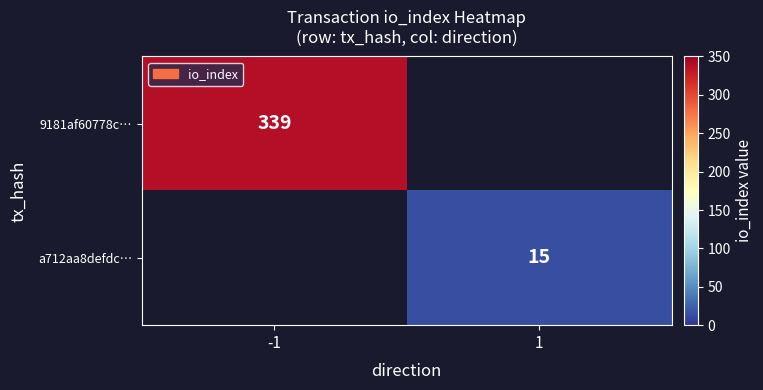

What is the smallest value displayed?

15.0